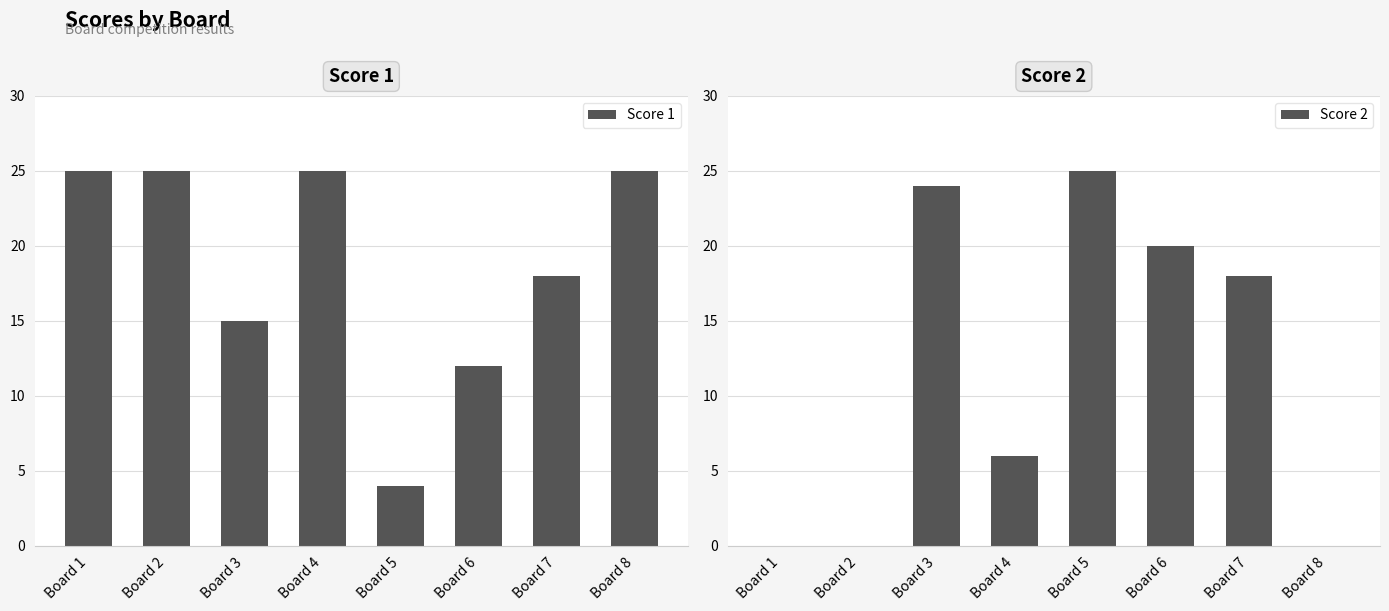

Rank the categories by Score 1 value from highest to lowest.

Board 1, Board 2, Board 4, Board 8, Board 7, Board 3, Board 6, Board 5